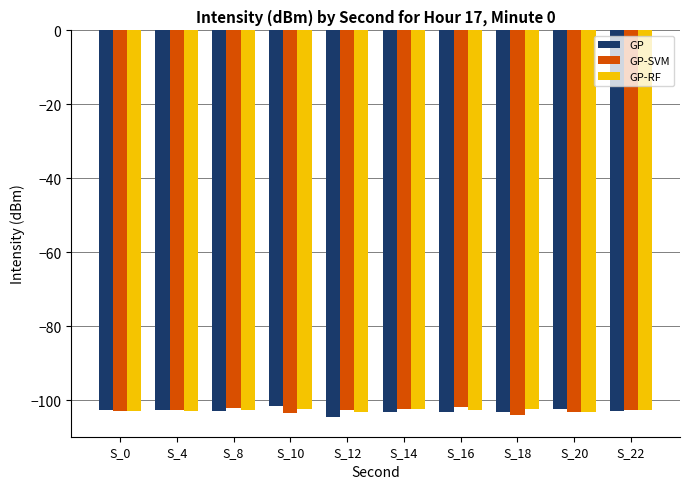

The value of GP-SVM at S_0 is -102.9. True or false?

True